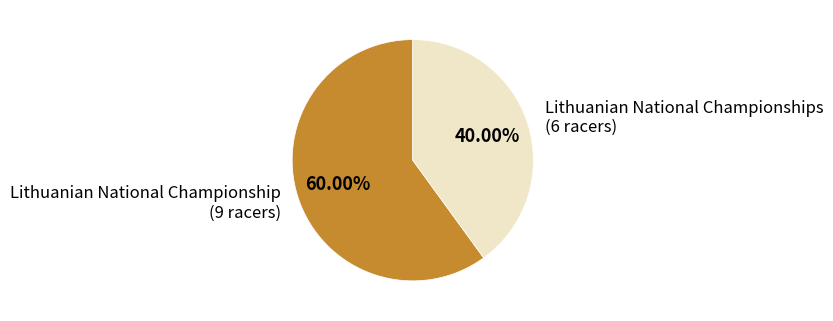

Count the number of slices in the pie.

2